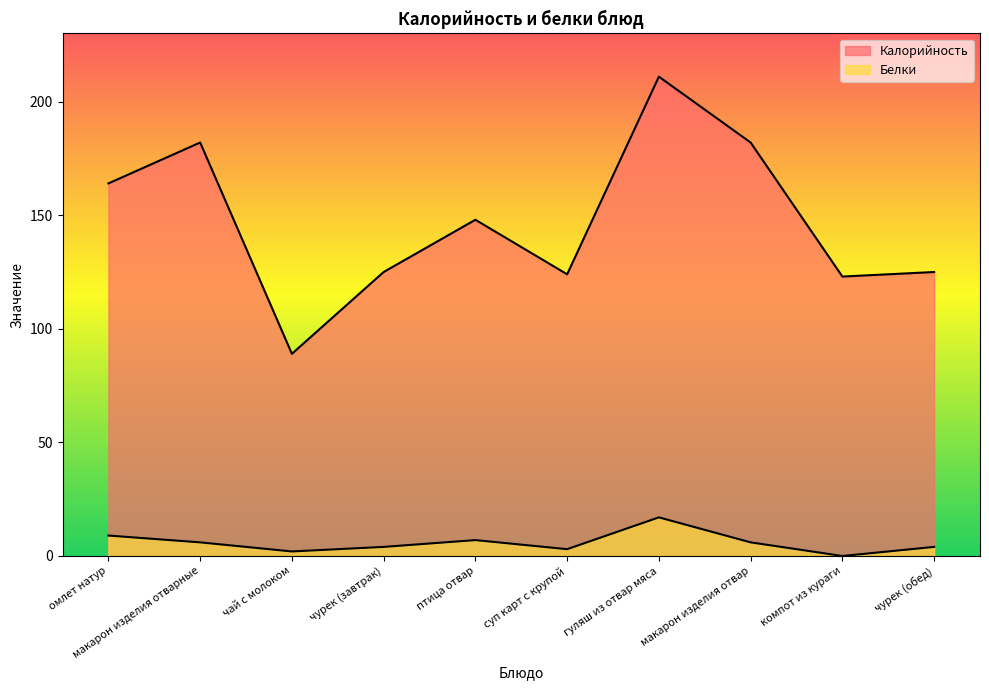

What is the difference between the maximum and minimum values in the Белки series?

17